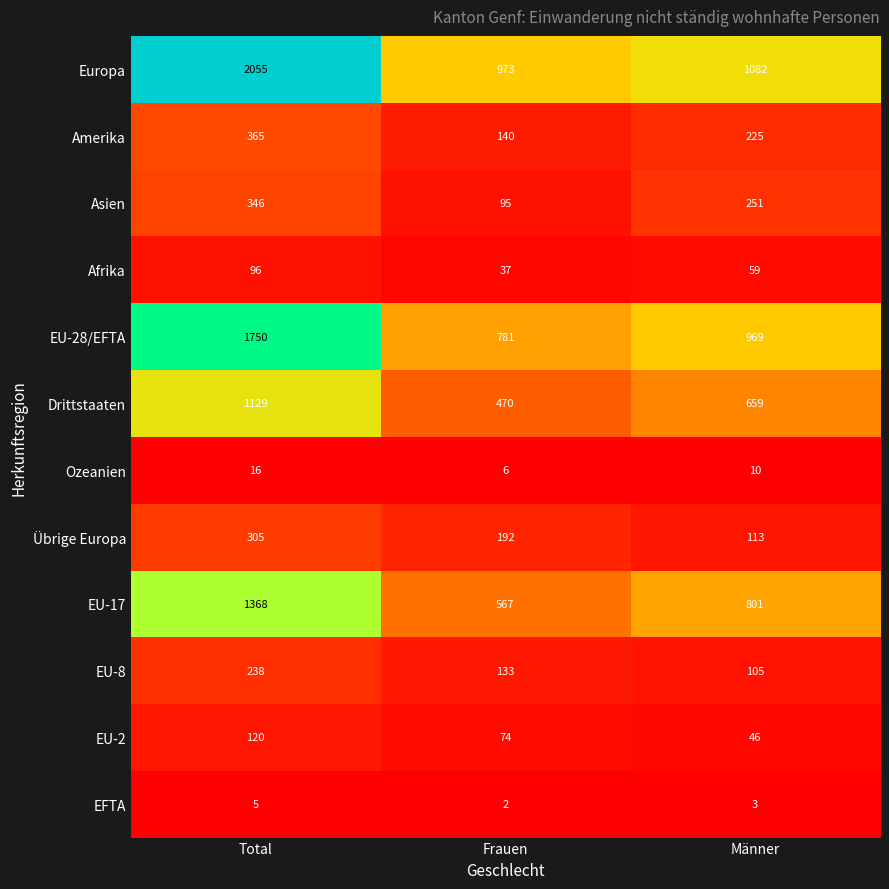

What is the greatest value displayed?

2055